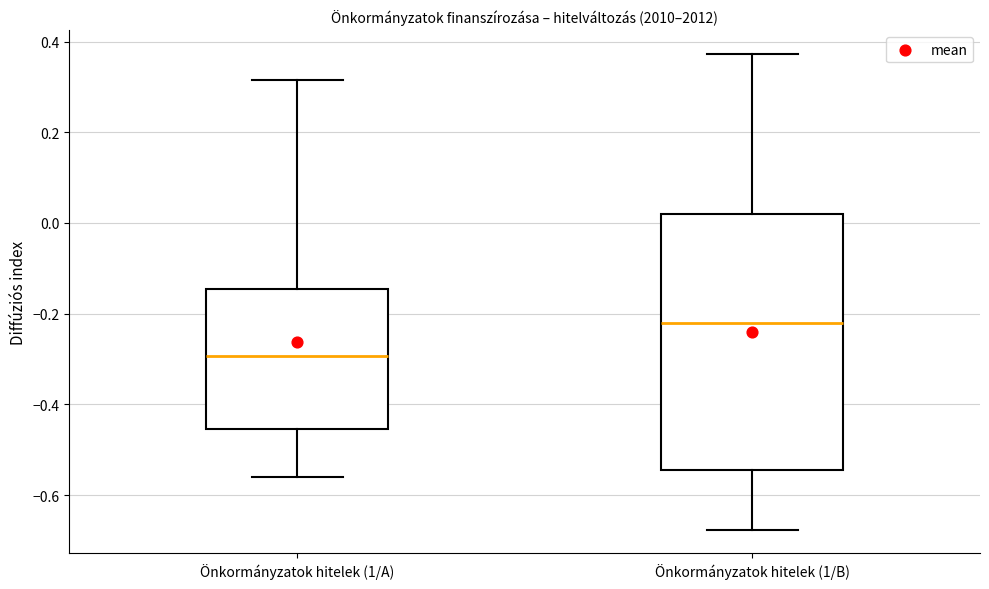

Reading left to right, read every box against the y-axis: the position of its median line, the range the box covers, and the ends of its whiskers. The values are not printed on the chart, so give them approximately, as read against the axis.

Önkormányzatok hitelek (1/A): median -0.30, box -0.46 to -0.14, whiskers -0.56 to 0.32
Önkormányzatok hitelek (1/B): median -0.22, box -0.54 to 0.02, whiskers -0.68 to 0.38